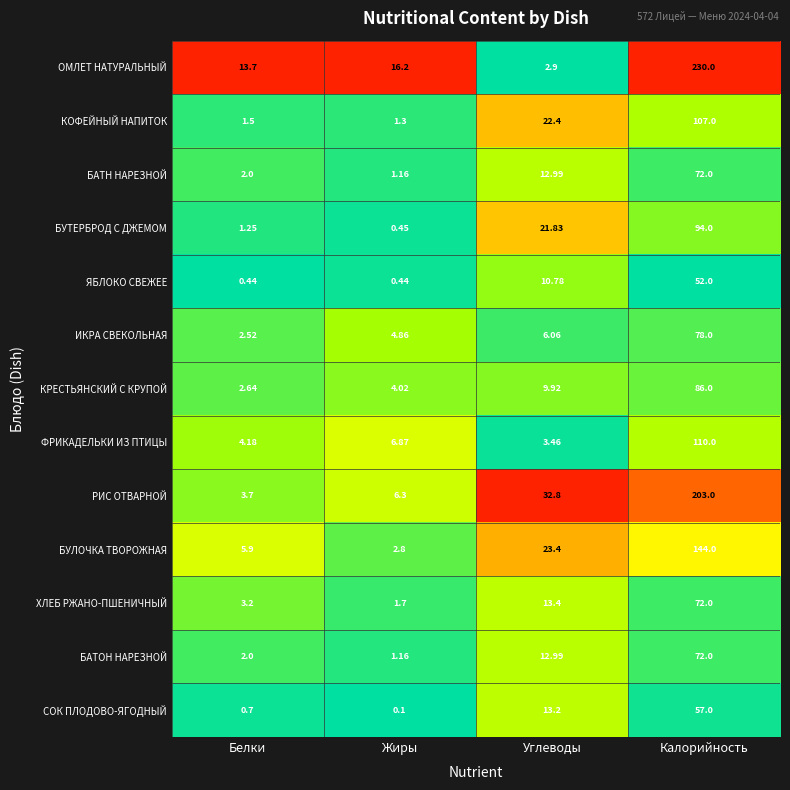

How many distinct data groups are displayed?

13